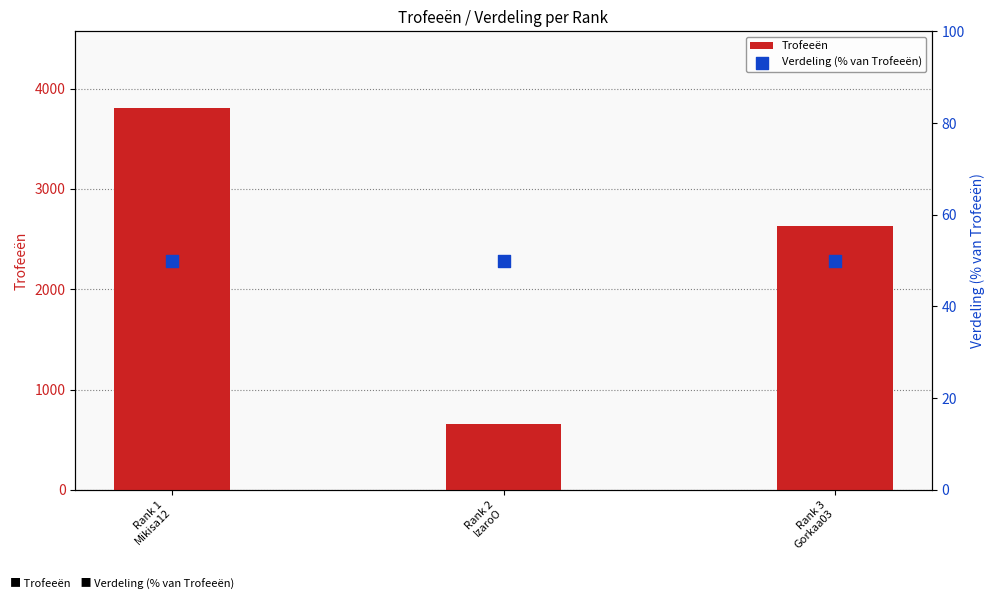

At which category is the sum across all series the highest?

Rank 1
Mikisa12